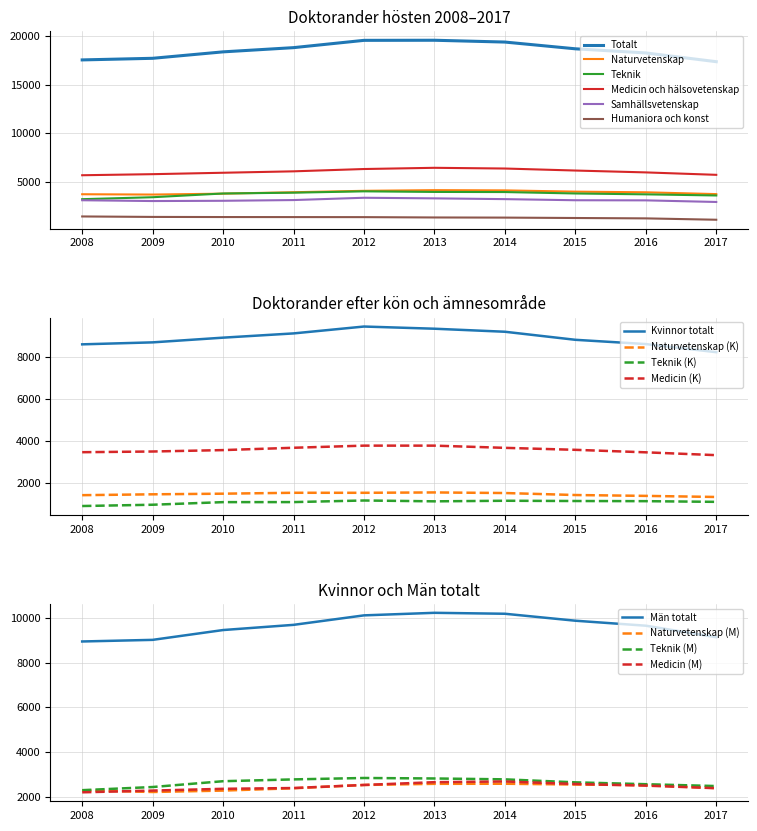

The Teknik series shows 6317 at 2016. True or false?

False